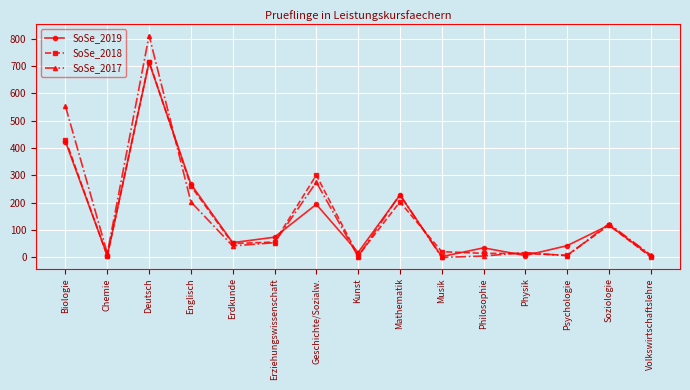

The value of SoSe_2017 at Mathematik is 386. True or false?

False